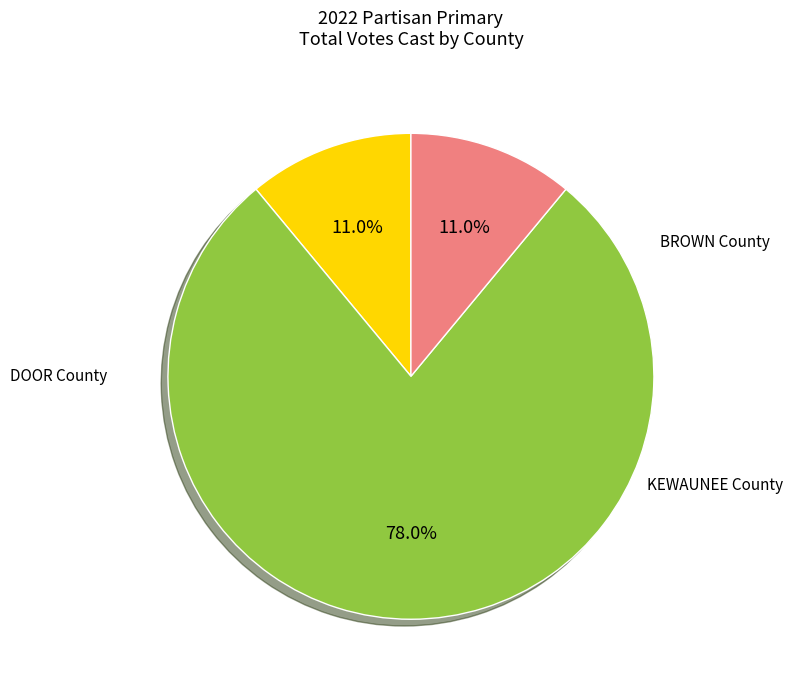

Count the number of slices in the pie.

3